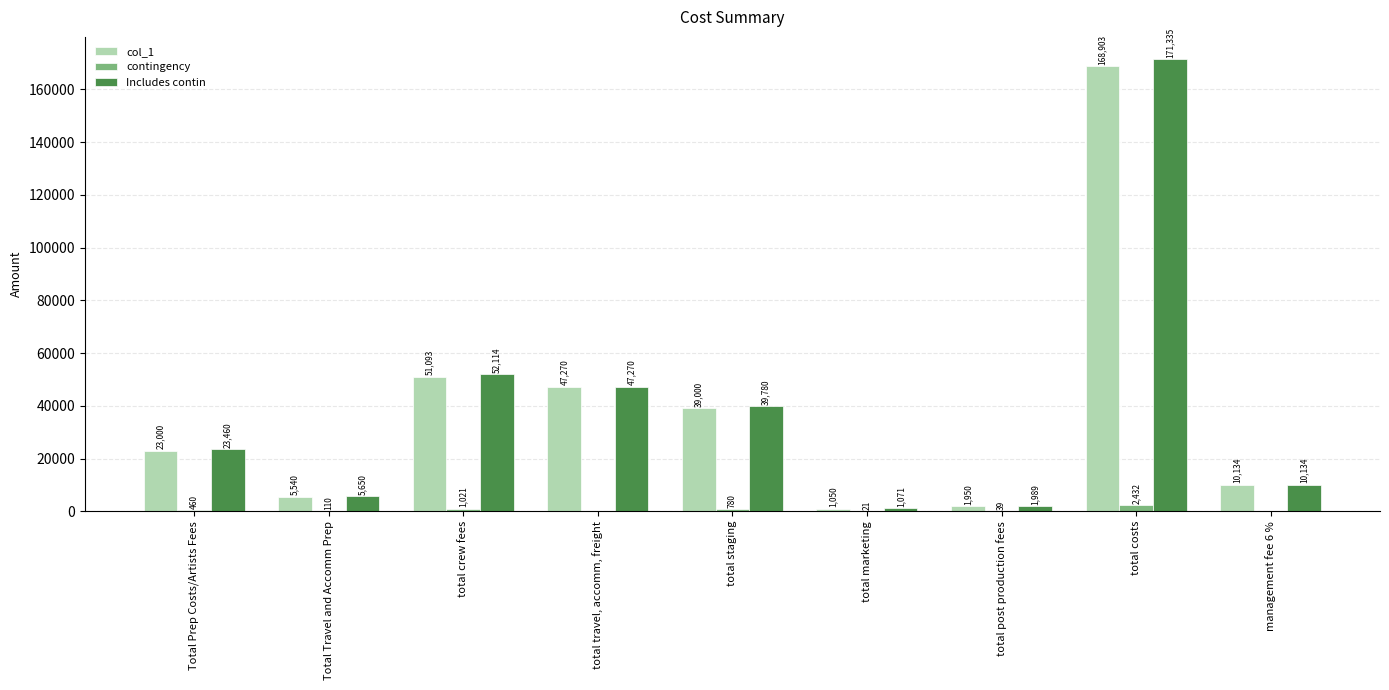

Are the bars horizontal?

No